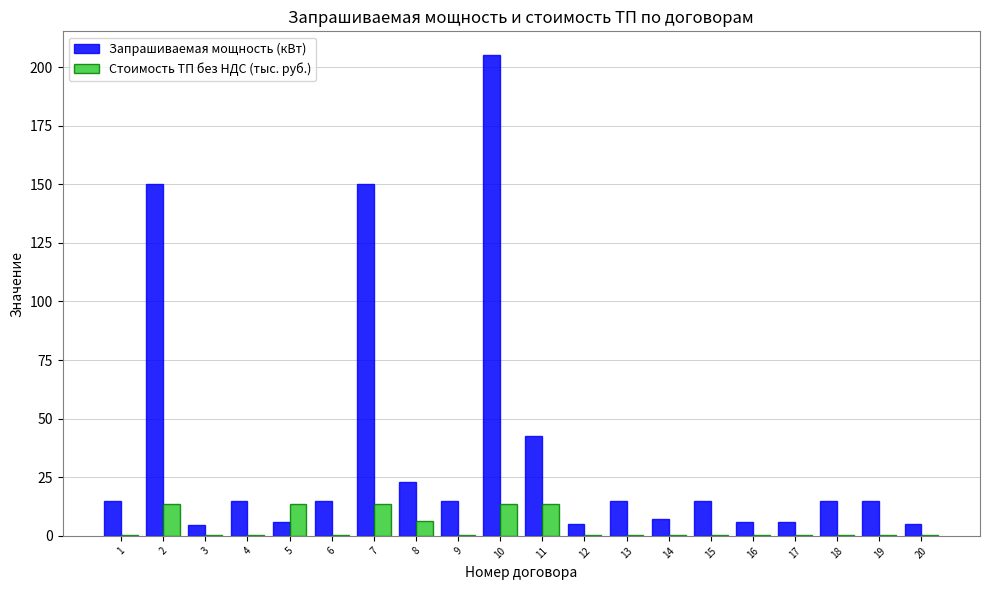

What is the sum of all Запрашиваемая мощность (кВт) values?

730.0